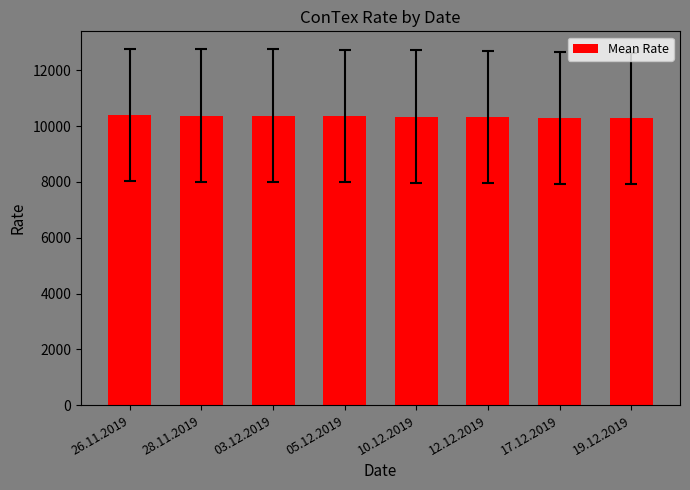

What is the average value?

10340.0